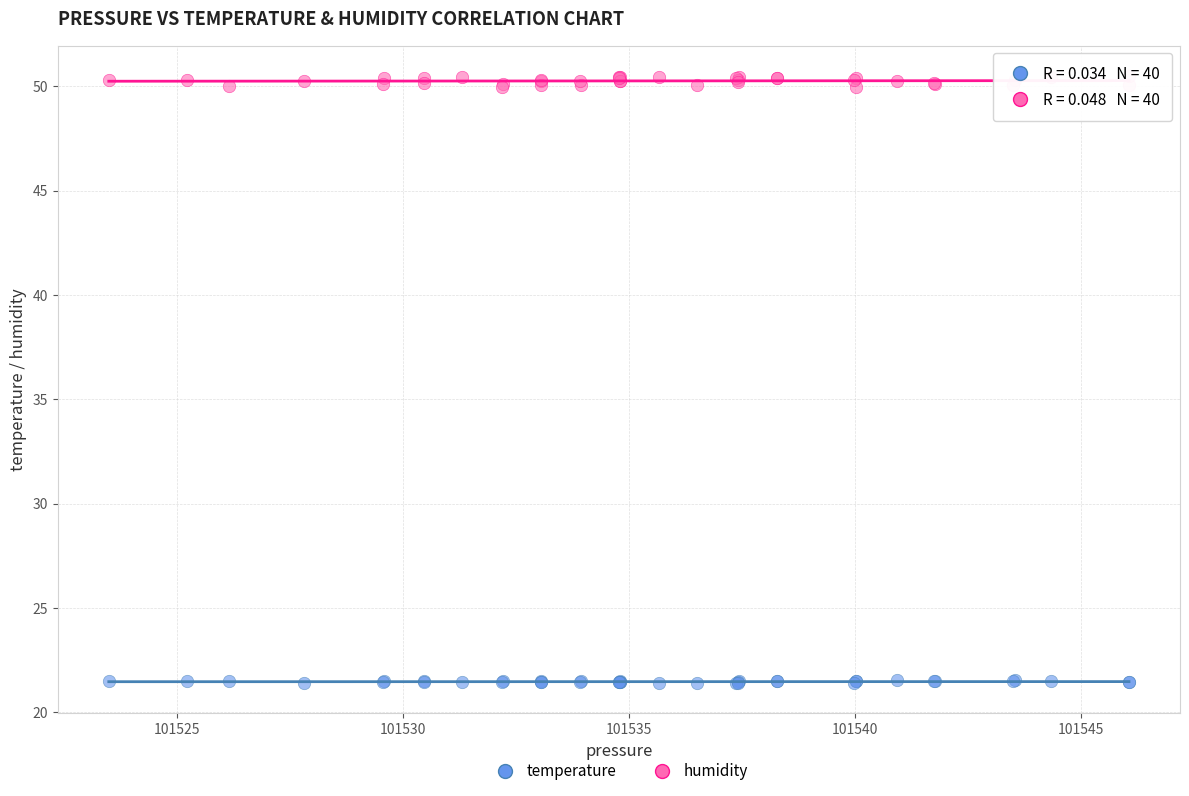

Which series has the largest Y range (max minus min)?

humidity